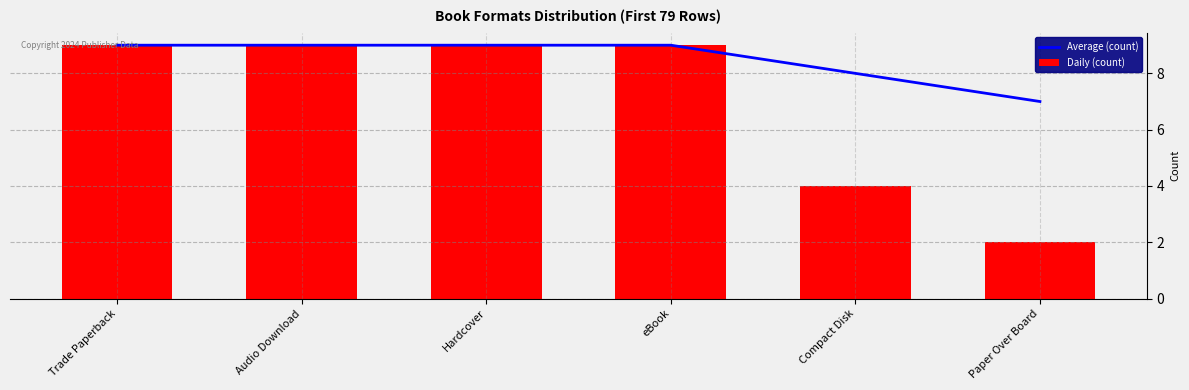

How many groups of bars are there?

6